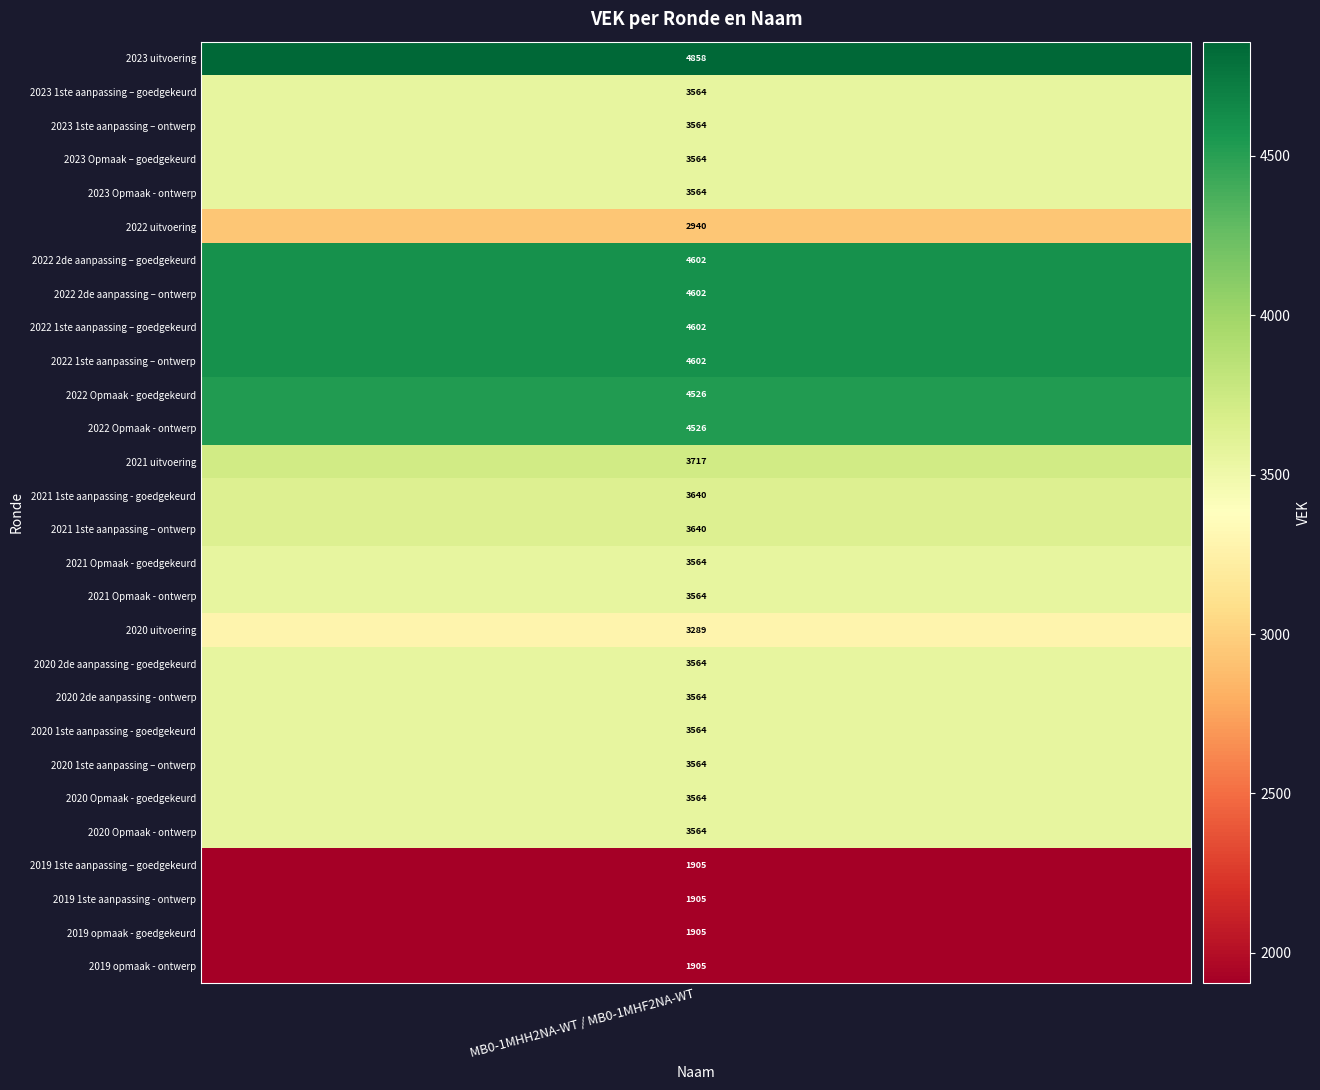

Reading left to right, list all the values displayed in this chart.

2023 uitvoering=4858	2023 1ste aanpassing – goedgekeurd=3564	2023 1ste aanpassing – ontwerp=3564	2023 Opmaak – goedgekeurd=3564	2023 Opmaak - ontwerp=3564	2022 uitvoering=2940	2022 2de aanpassing – goedgekeurd=4602	2022 2de aanpassing – ontwerp=4602	2022 1ste aanpassing – goedgekeurd=4602	2022 1ste aanpassing – ontwerp=4602	2022 Opmaak - goedgekeurd=4526	2022 Opmaak - ontwerp=4526	2021 uitvoering=3717	2021 1ste aanpassing - goedgekeurd=3640	2021 1ste aanpassing – ontwerp=3640	2021 Opmaak - goedgekeurd=3564	2021 Opmaak - ontwerp=3564	2020 uitvoering=3289	2020 2de aanpassing - goedgekeurd=3564	2020 2de aanpassing - ontwerp=3564	2020 1ste aanpassing - goedgekeurd=3564	2020 1ste aanpassing – ontwerp=3564	2020 Opmaak - goedgekeurd=3564	2020 Opmaak - ontwerp=3564	2019 1ste aanpassing – goedgekeurd=1905	2019 1ste aanpassing - ontwerp=1905	2019 opmaak - goedgekeurd=1905	2019 opmaak - ontwerp=1905